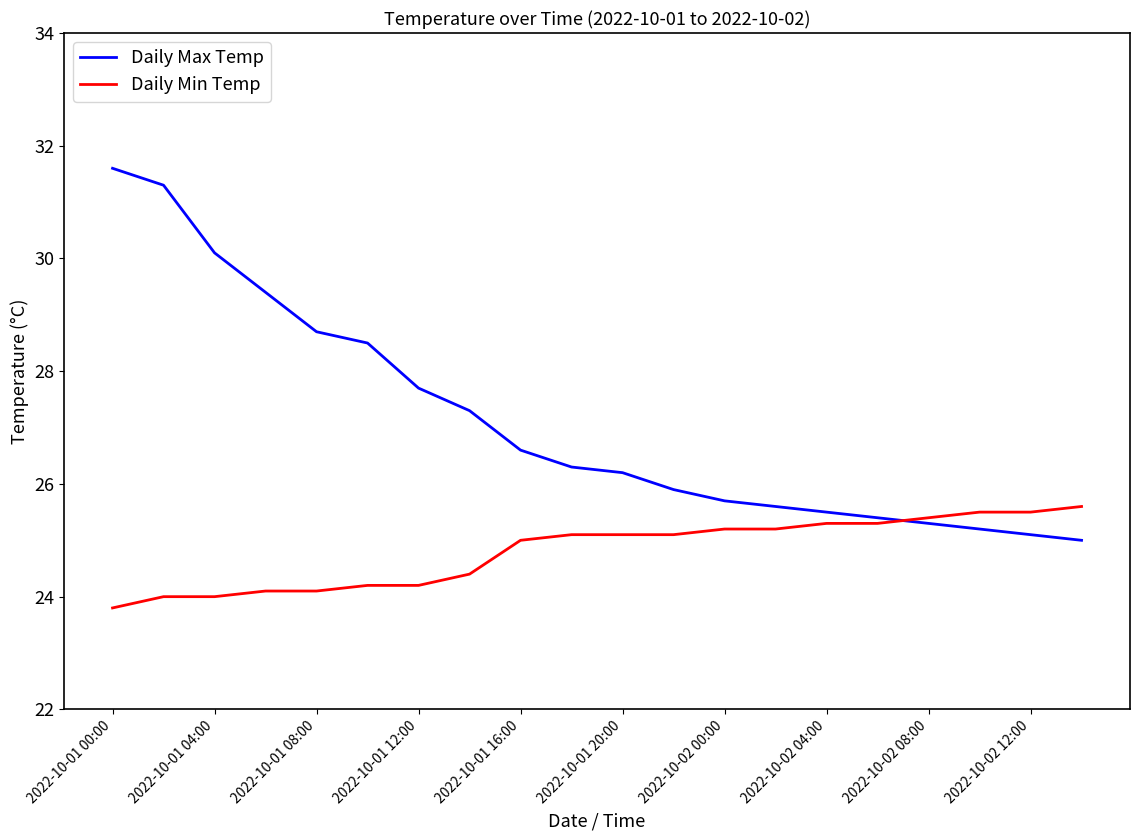

Rank the series by their maximum value, from lowest to highest.

Daily Min Temp, Daily Max Temp